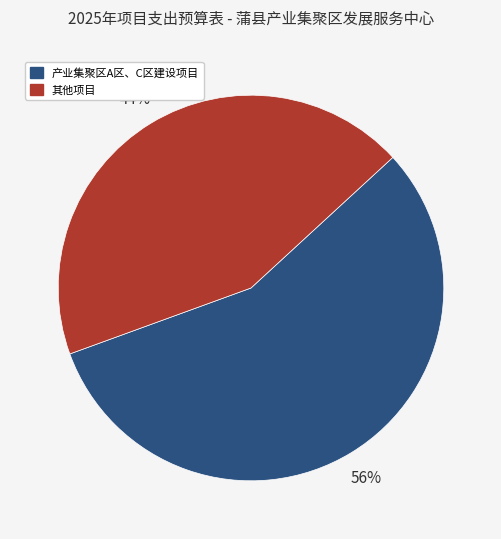

To the nearest percent, what is the average slice percentage?

50%